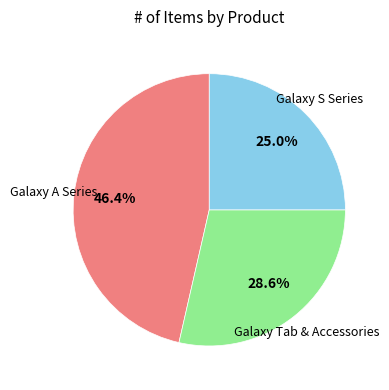

Does any single category account for the majority?

No